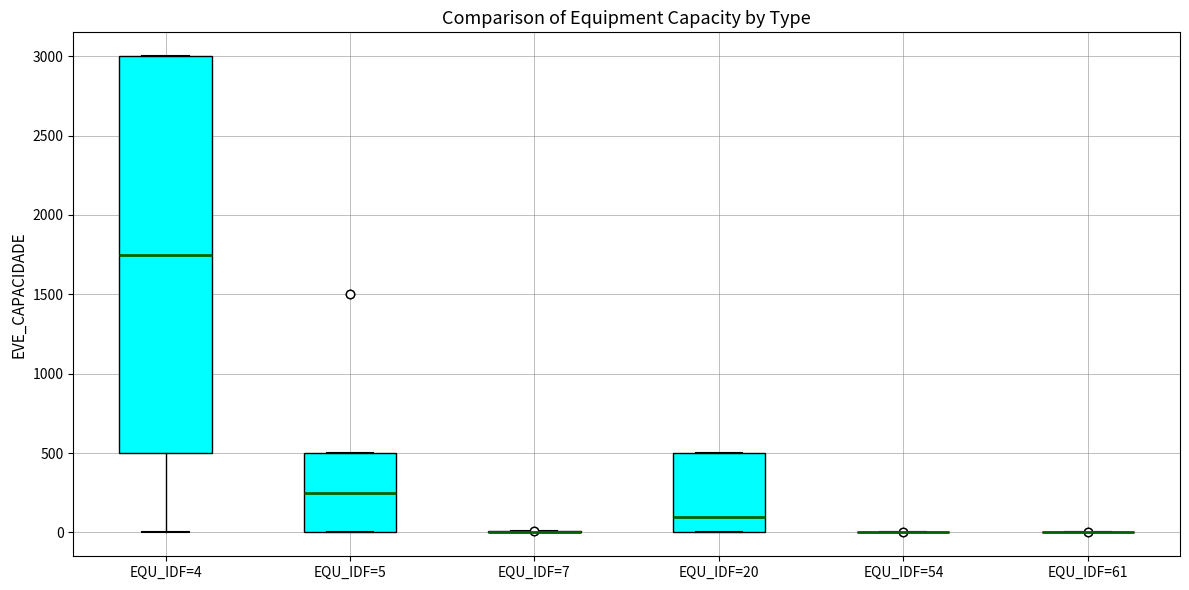

Which box is the tallest, from its lower edge to its upper edge?

EQU_IDF=4